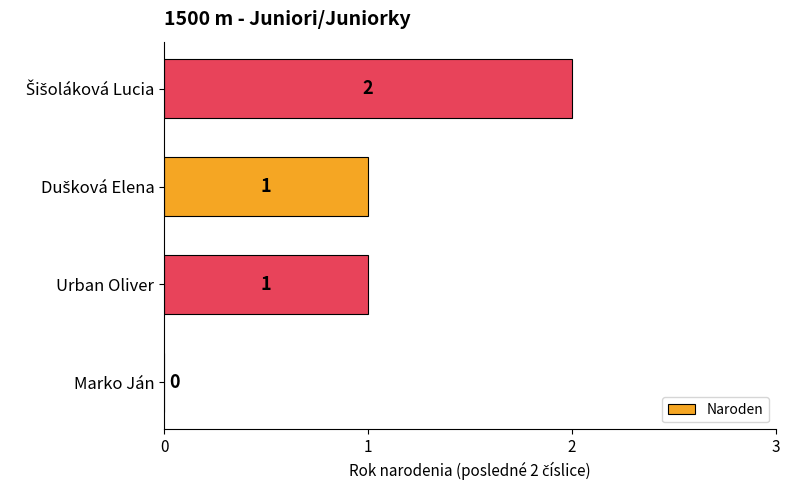

How many values are between 1 and 2?

3